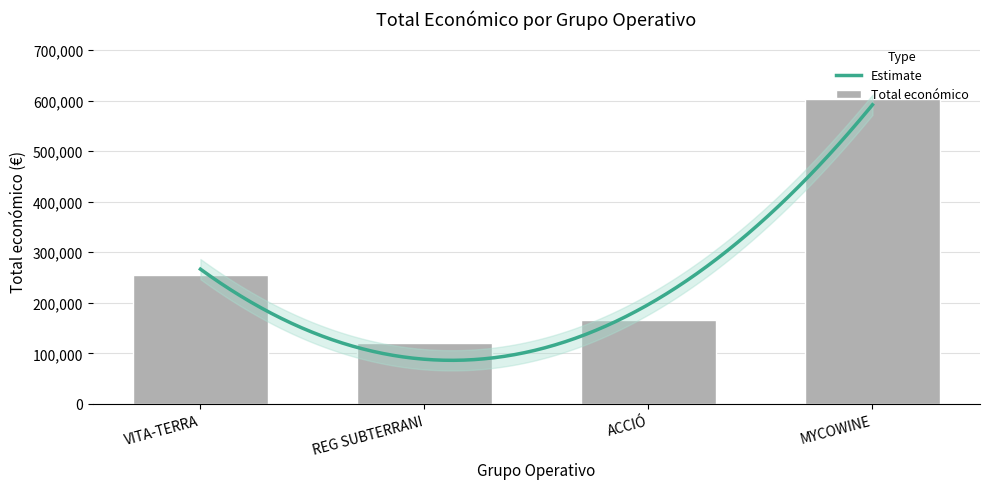

What is the average value?

285785.4